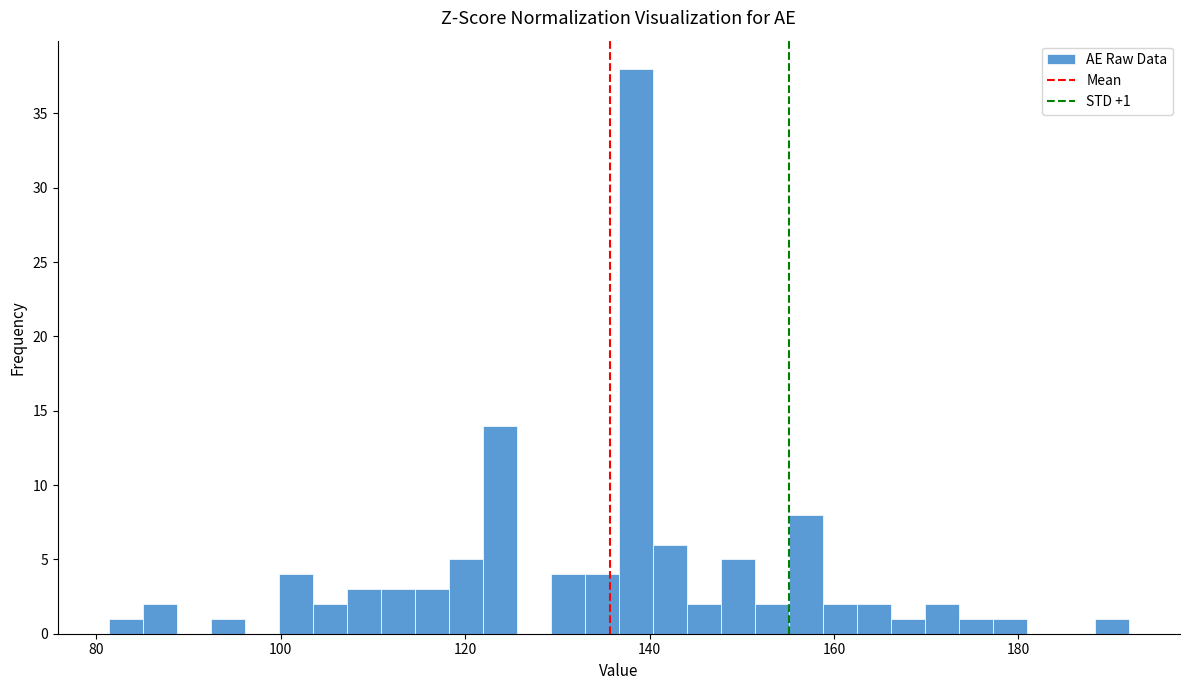

Around what value on the x-axis is the tallest bar? Give the approximate position of its centre, as read against the axis.

138